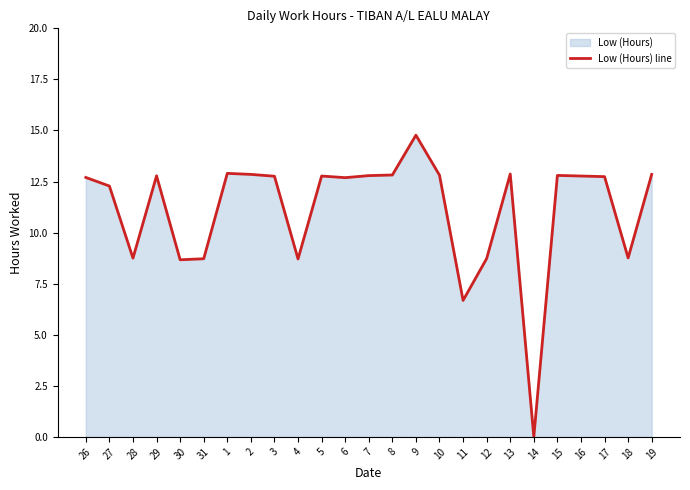

Which has a higher value, 10 or 15?

10